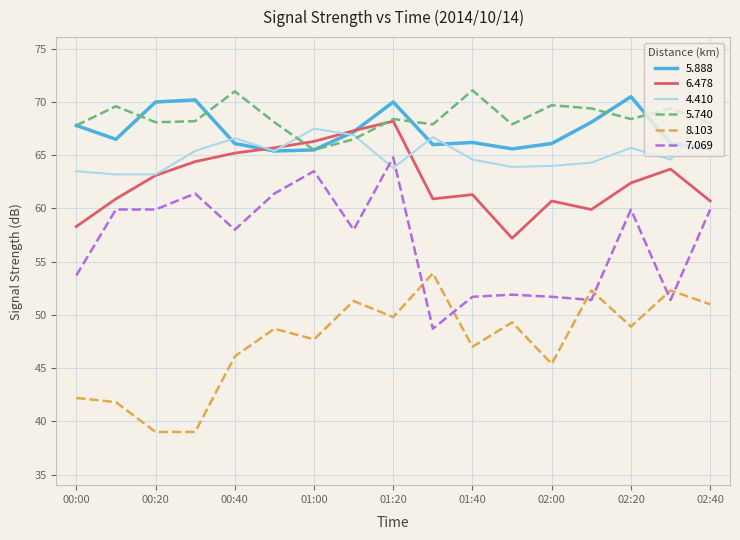

What is the maximum value for 8.103?

53.9